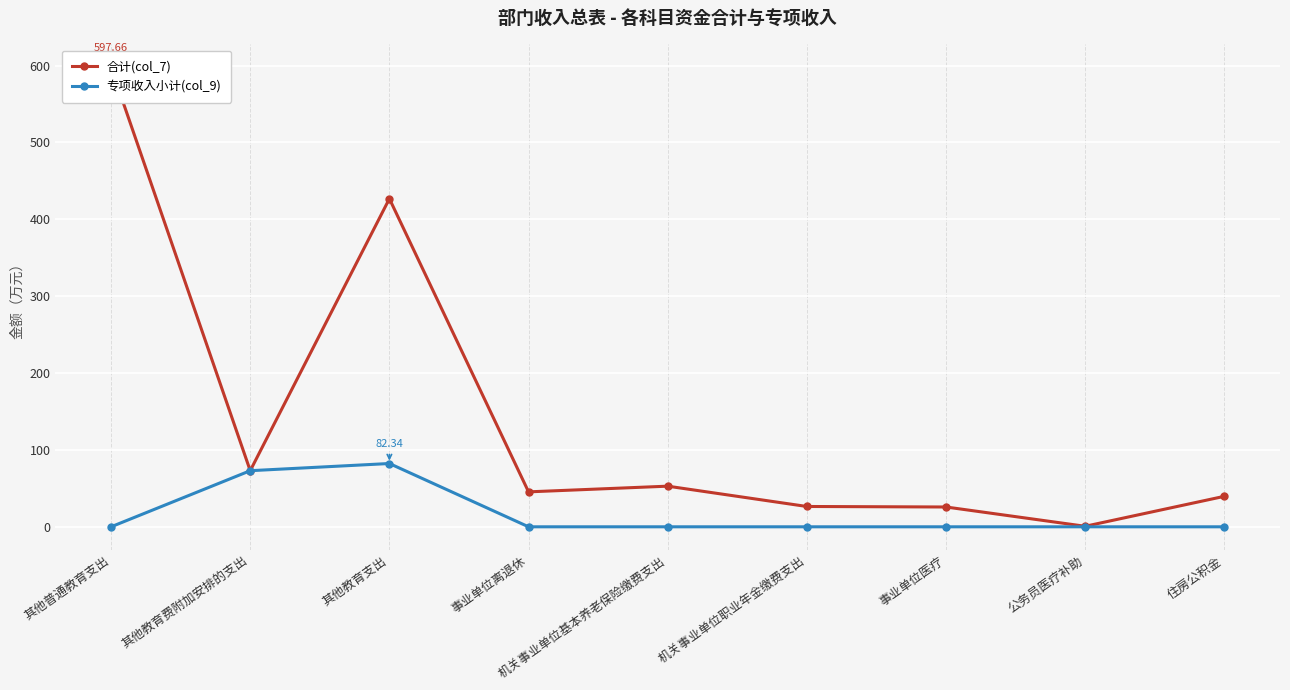

What is the difference between the second highest and minimum values in the 合计(col_7) series?

426.2